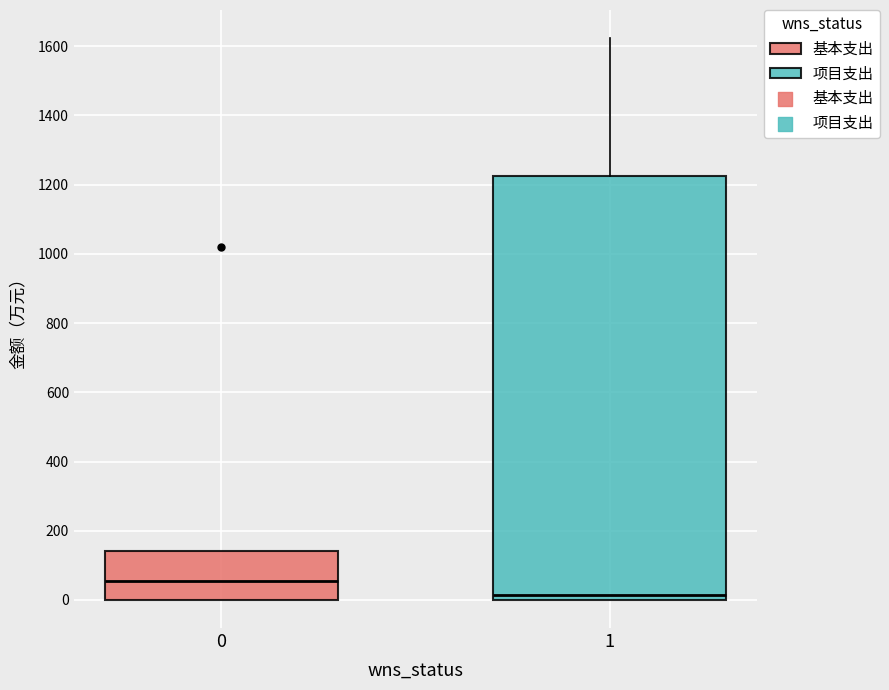

Comparing the boxes themselves (not the whiskers), which one is the tallest?

1